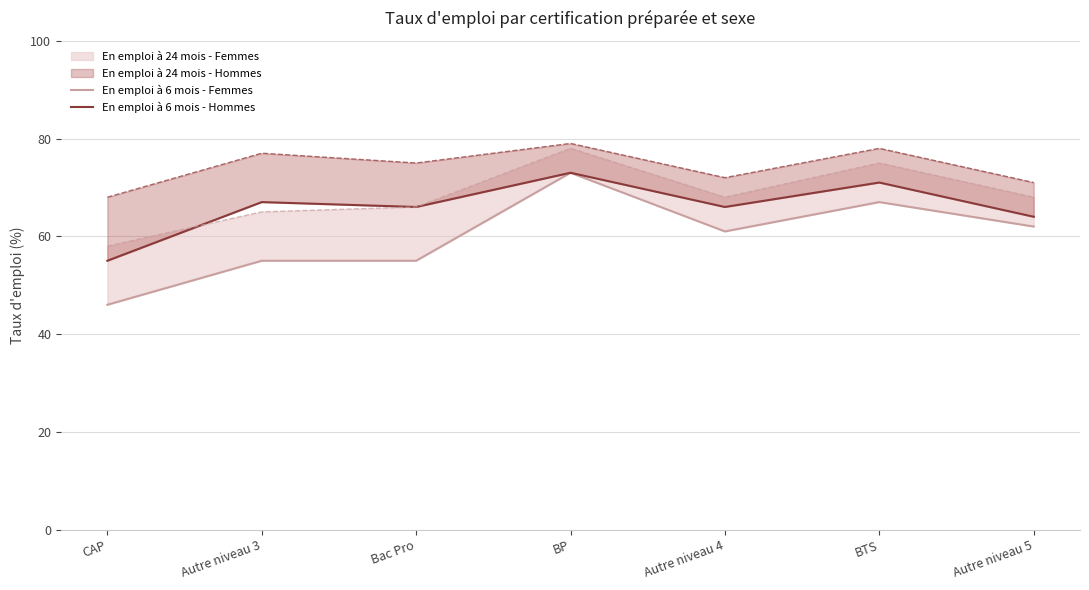

Is it true that En emploi à 6 mois - Hommes equals 73 at BP?

True